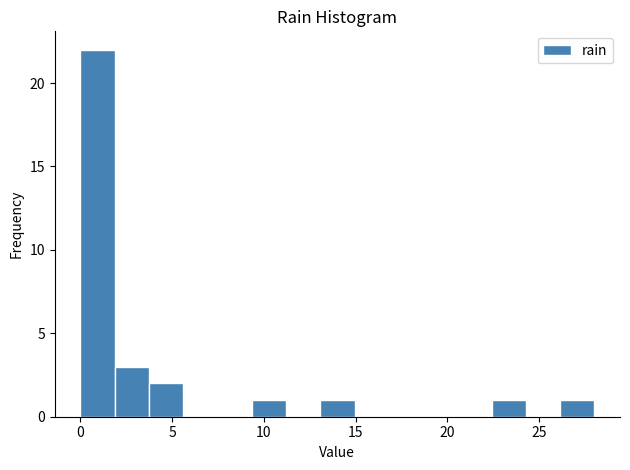

Around what value on the x-axis is the tallest bar? Give the approximate position of its centre, as read against the axis.

1.0